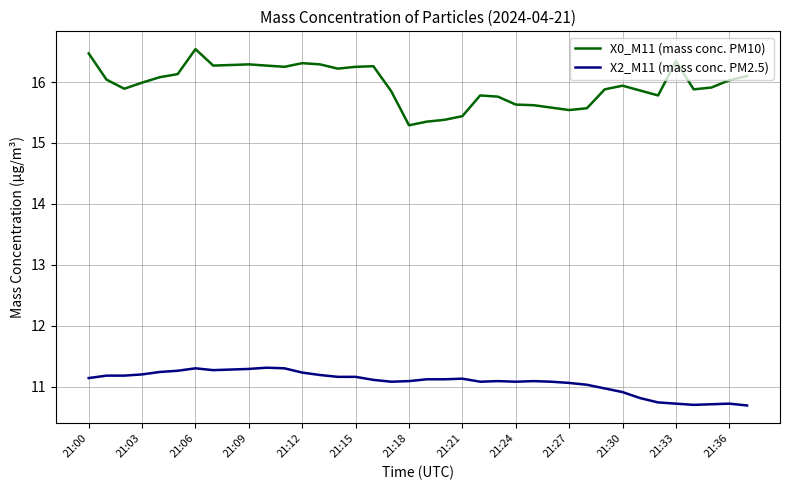

Which series has the widest spread of values?

X0_M11 (mass conc. PM10)